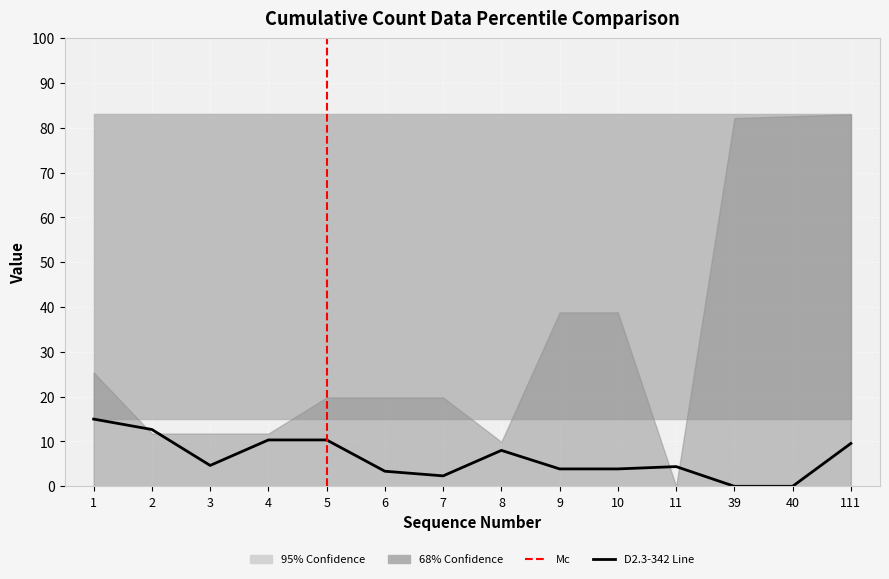

How many interior local peaks (higher than both neighbors) does the data have?

2